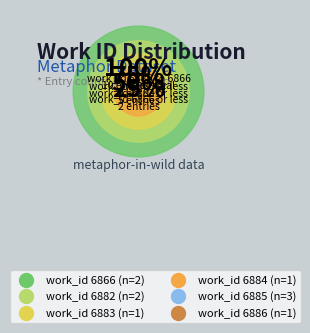

How many slices are in this pie chart?

10